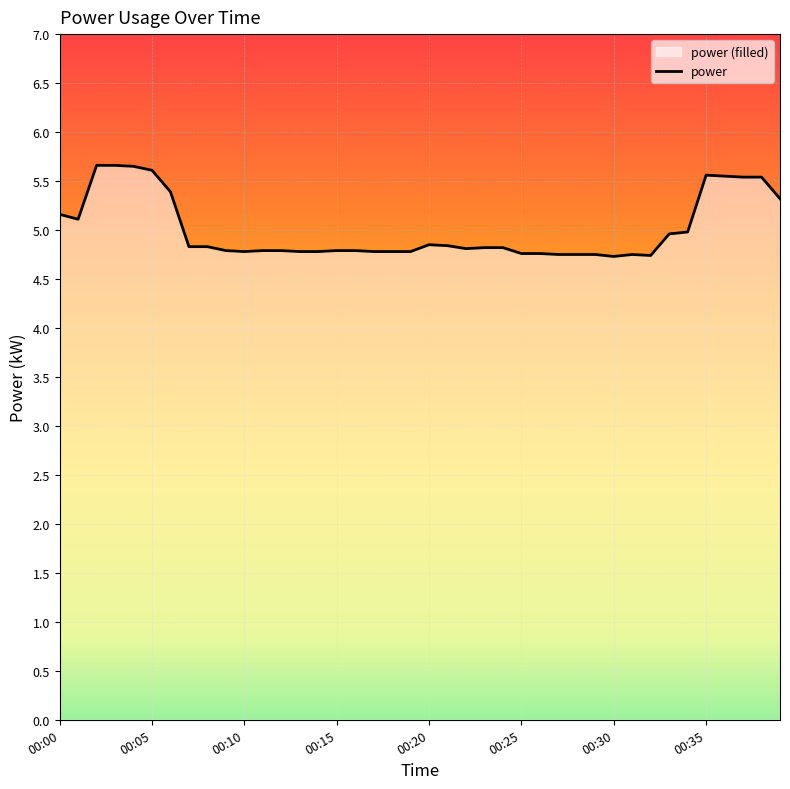

What is the difference between the second highest and minimum values?

0.9